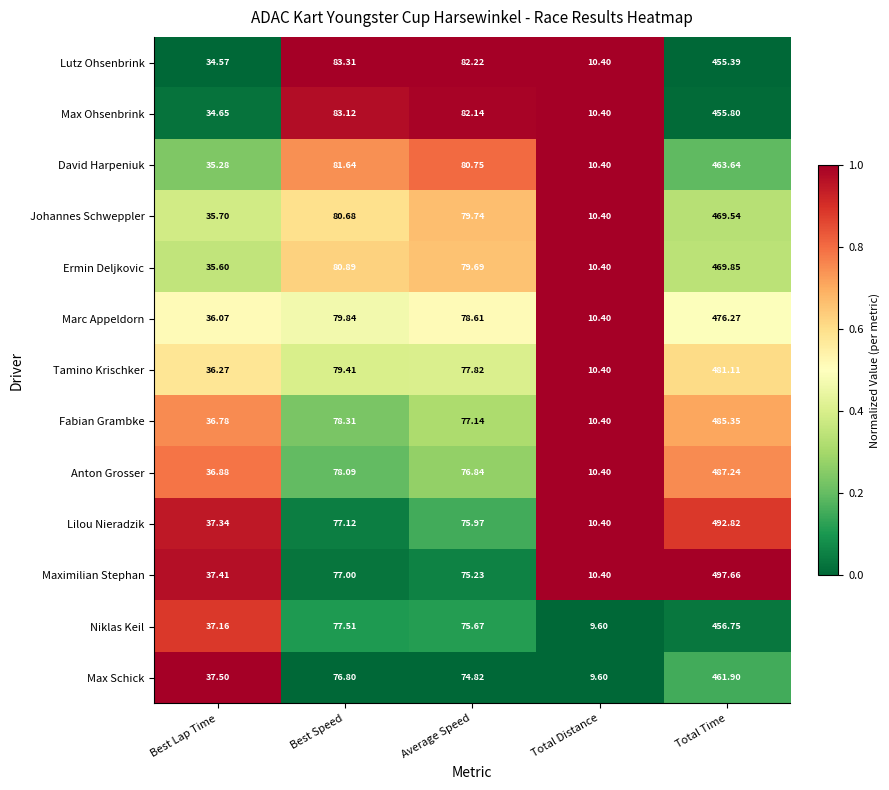

Count the number of categories in the chart.

5